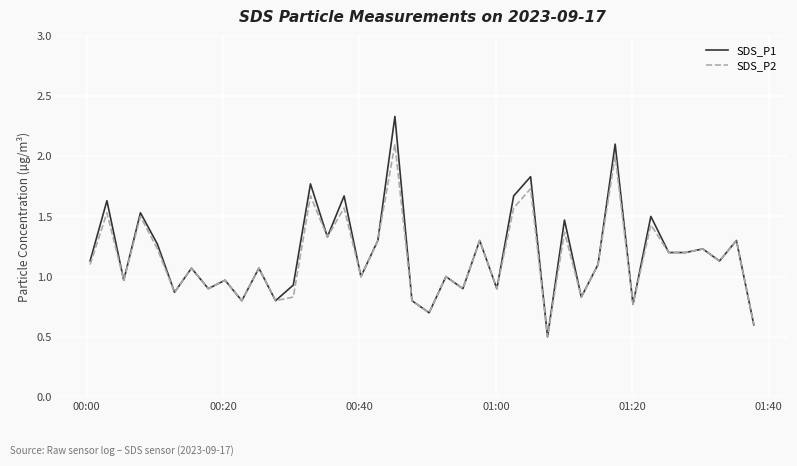

List the series in order of their peak value, lowest first.

SDS_P2, SDS_P1